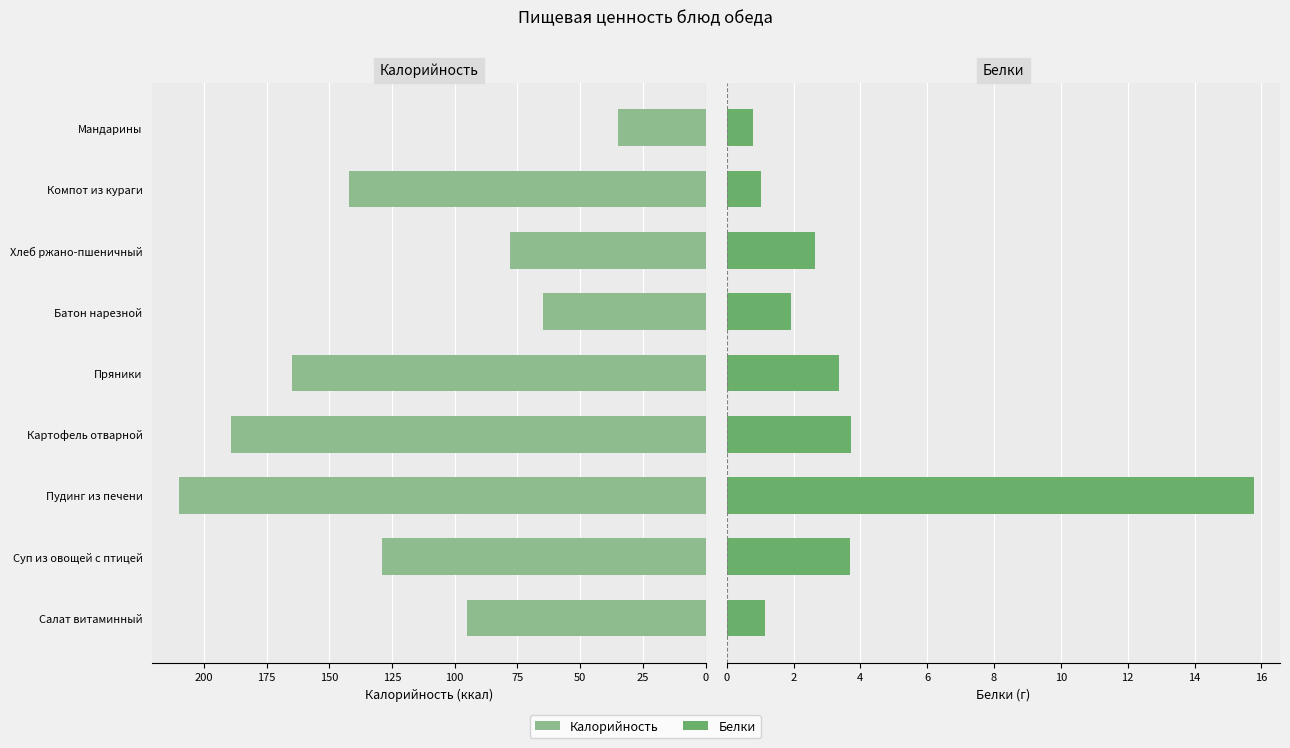

List the series in order of their overall mean, lowest first.

Белки, Калорийность